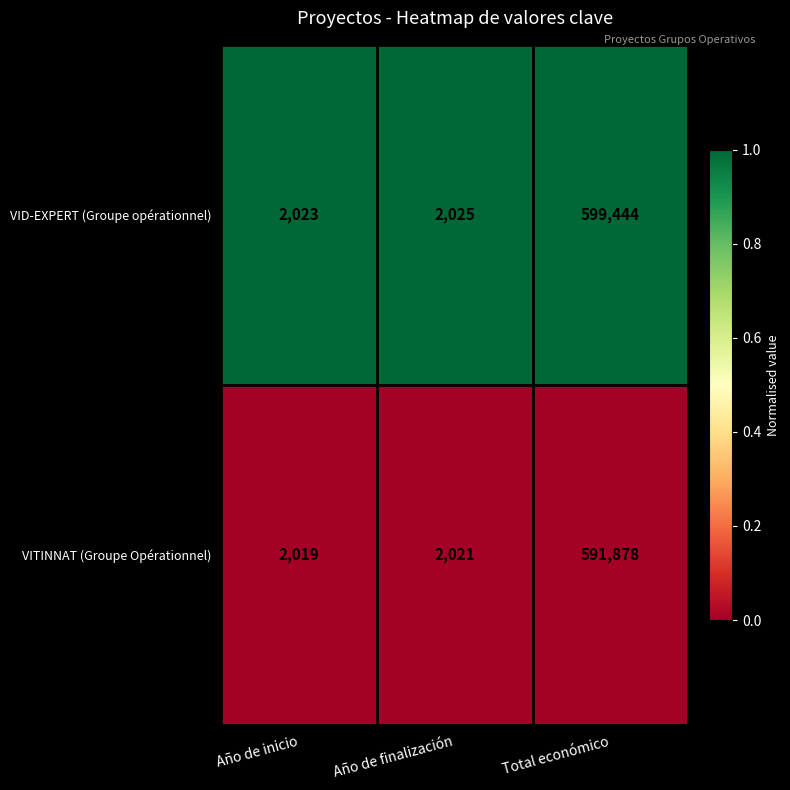

What is the total value across all series at Total económico?

1191322